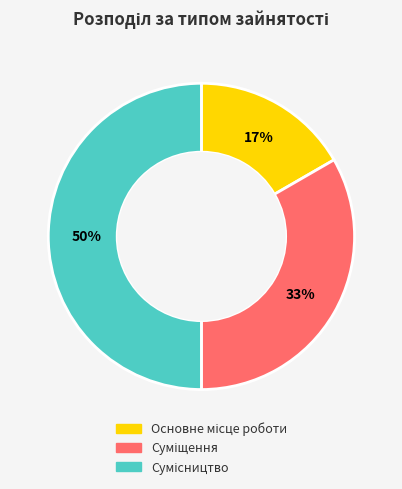

To the nearest percent, what is the average slice percentage?

33%